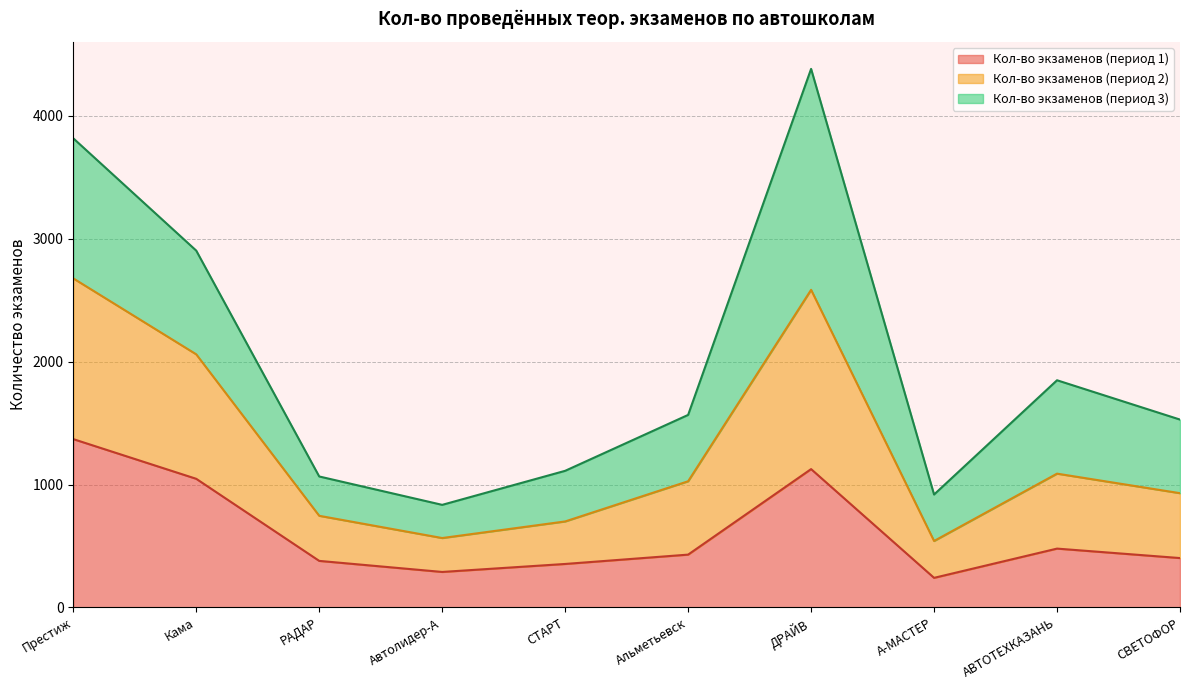

What is the difference between the highest and lowest values at СВЕТОФОР?

1127